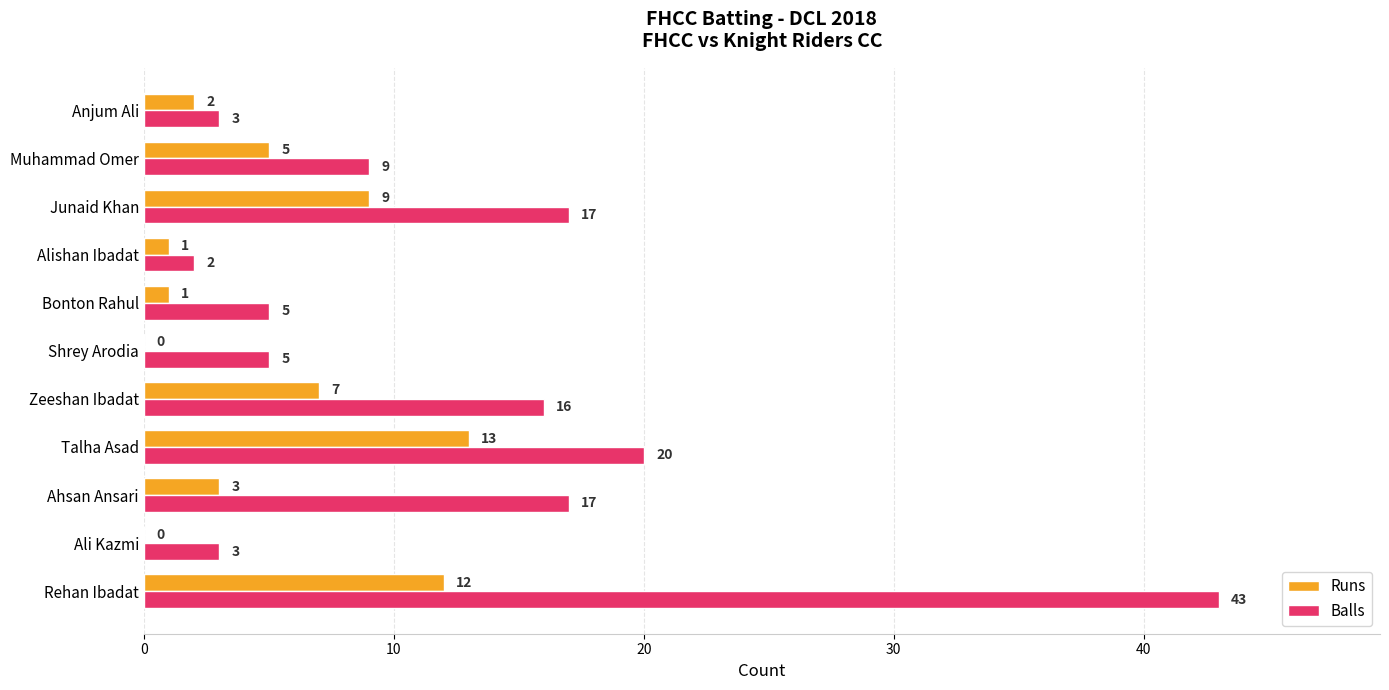

What is the maximum value shown in the chart?

43